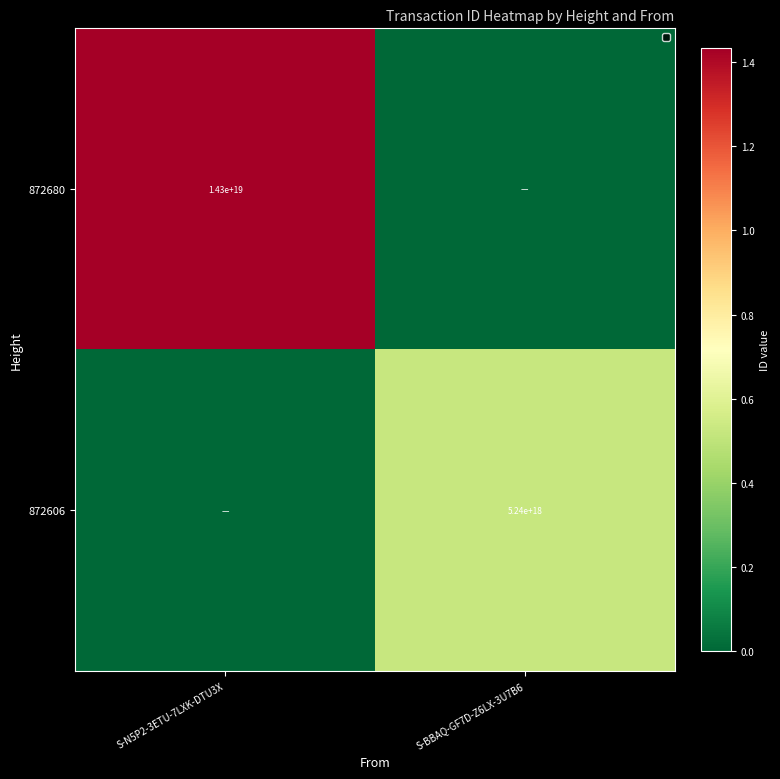

Is it true that 872680 equals 23537320241549881344 at S-N5P2-3ETU-7LXK-DTU3X?

False